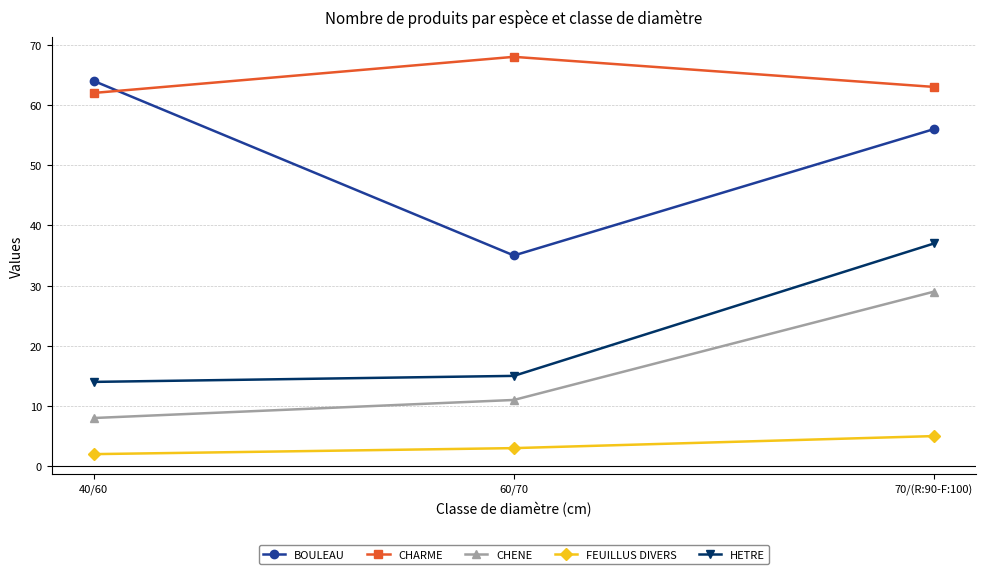

Is it true that CHARME equals 83 at 40/60?

False